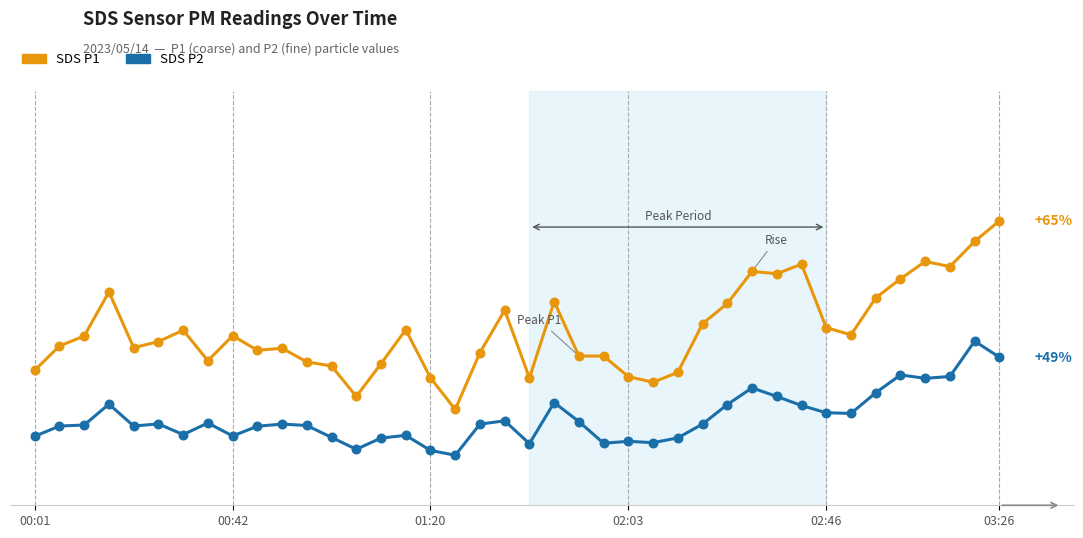

Does the chart have visible grid lines?

No